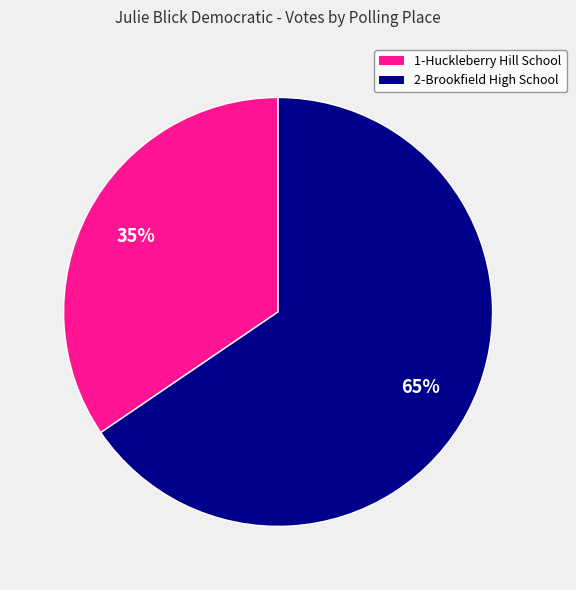

Approximately how many times larger is the value at 2-Brookfield High School compared to 1-Huckleberry Hill School?

1.9